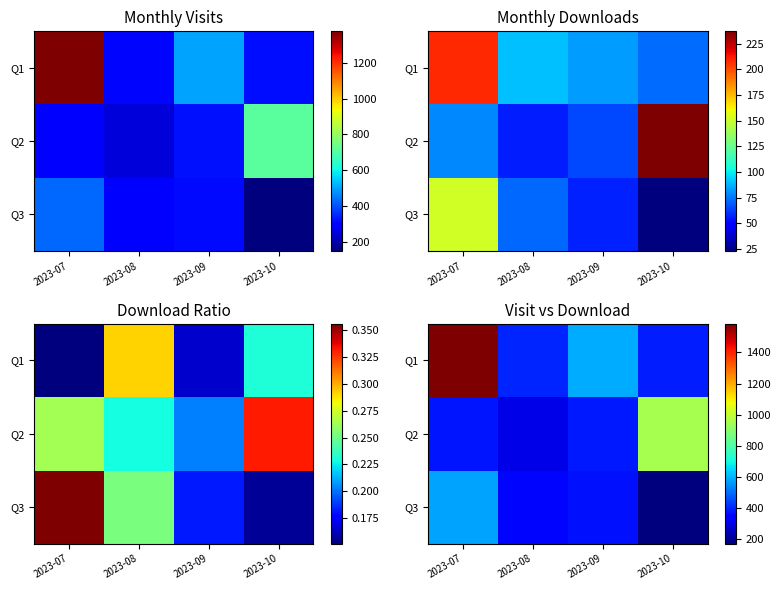

Rank the series at 2023-07 from highest to lowest value.

Q1, Q3, Q2